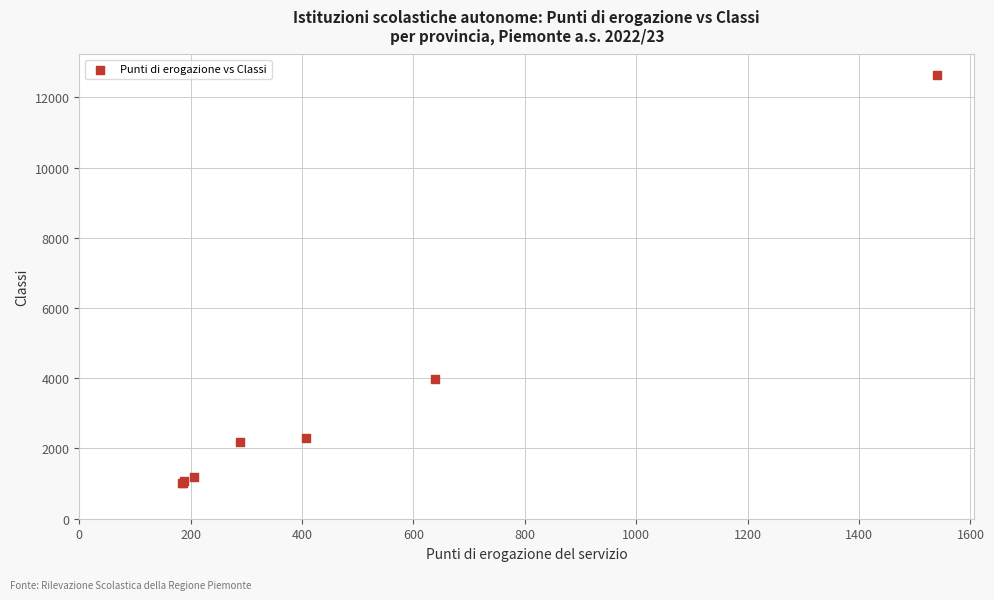

What Y value in the scatter plot is closest to 6825?

3982